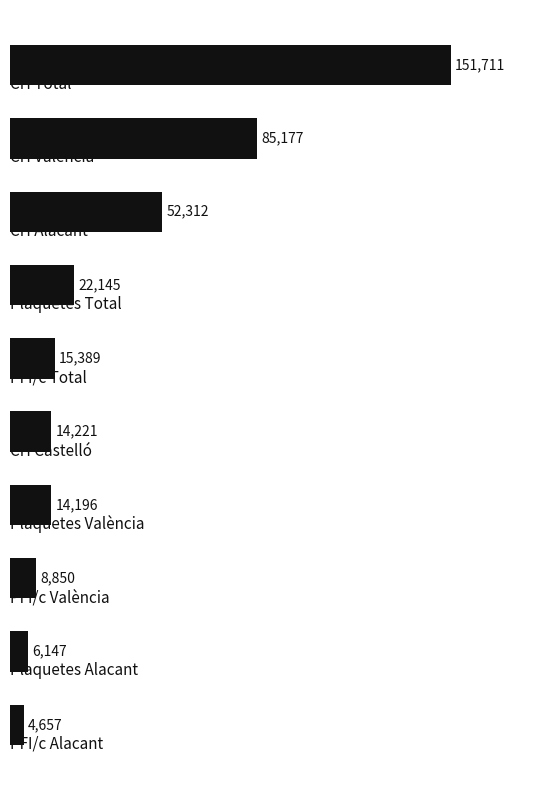

What is the sum of all values?

374805